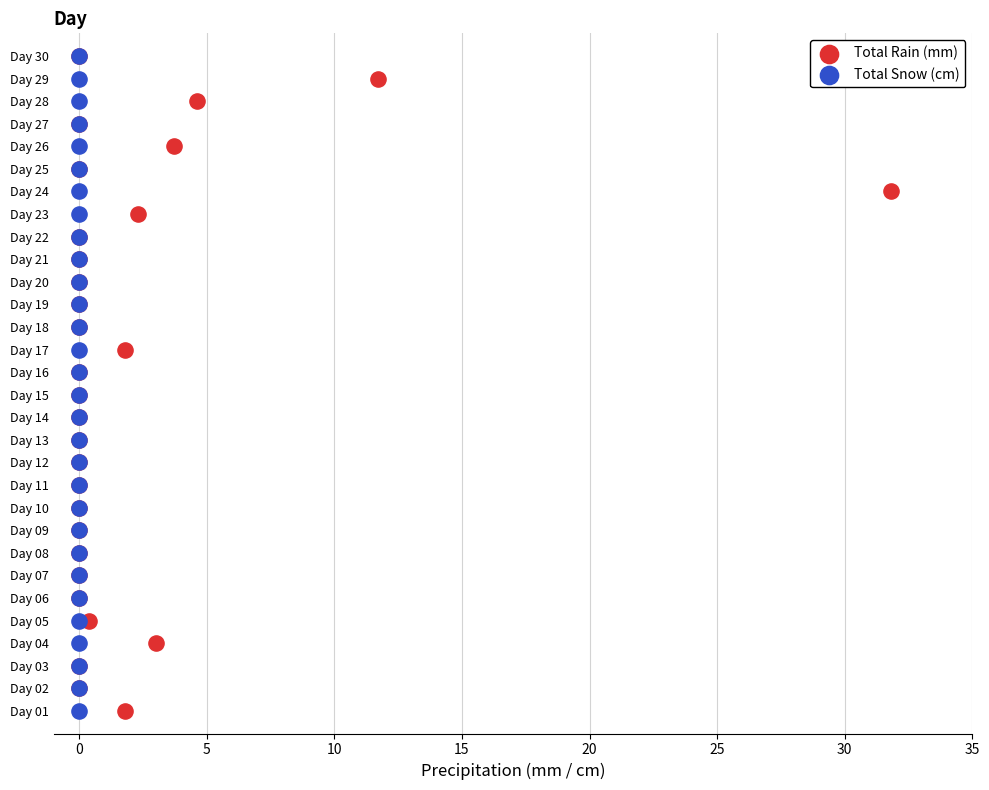

What are all the series names shown in the legend?

Total Rain (mm), Total Snow (cm)